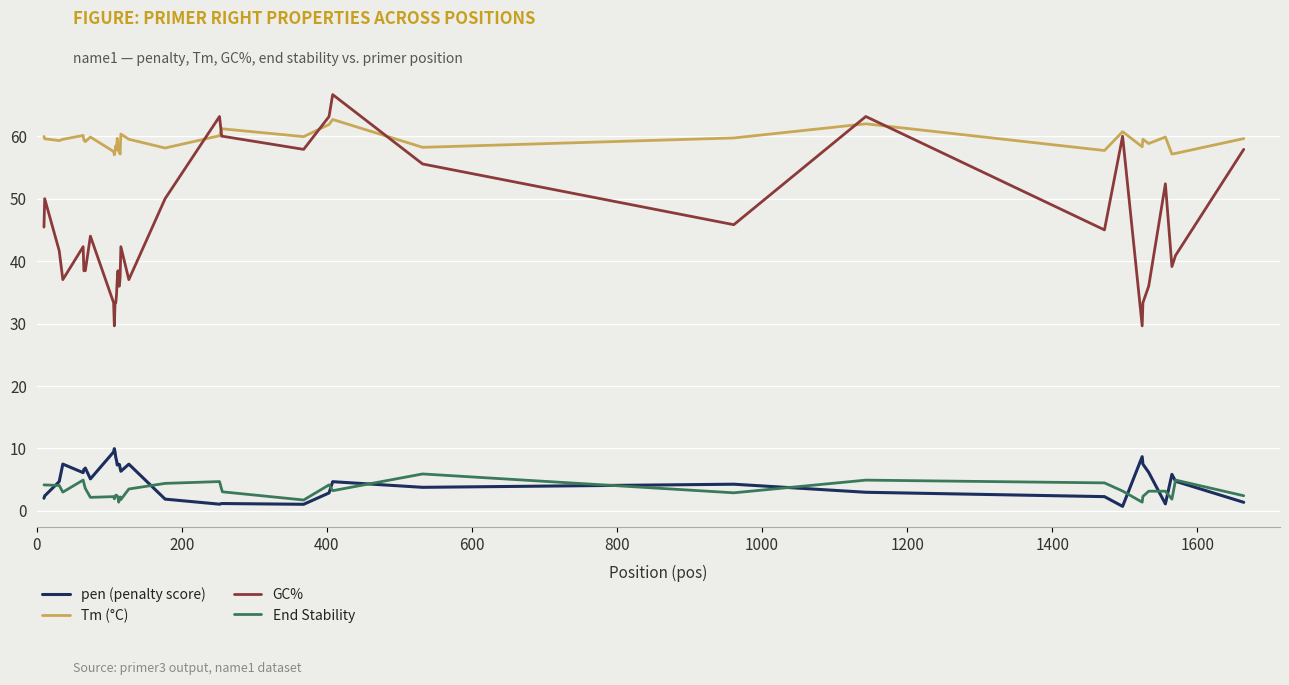

Which series has the widest spread of values?

GC%